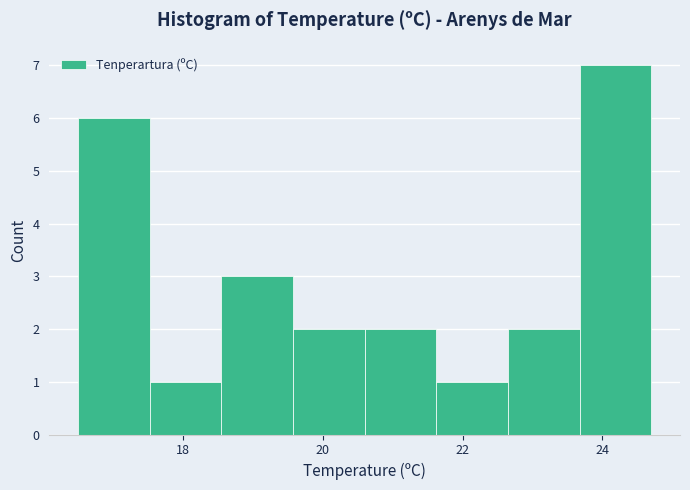

Reading left to right, list every bar in this chart as the range it spans on the x-axis followed by its height. Neither the bar edges nor the heights are printed on the chart, so give them approximately, as read against the axes.

16.6 to 17.6: 6
17.6 to 18.6: 1
18.6 to 19.6: 3
19.6 to 20.6: 2
20.6 to 21.6: 2
21.6 to 22.6: 1
22.6 to 23.6: 2
23.6 to 24.8: 7